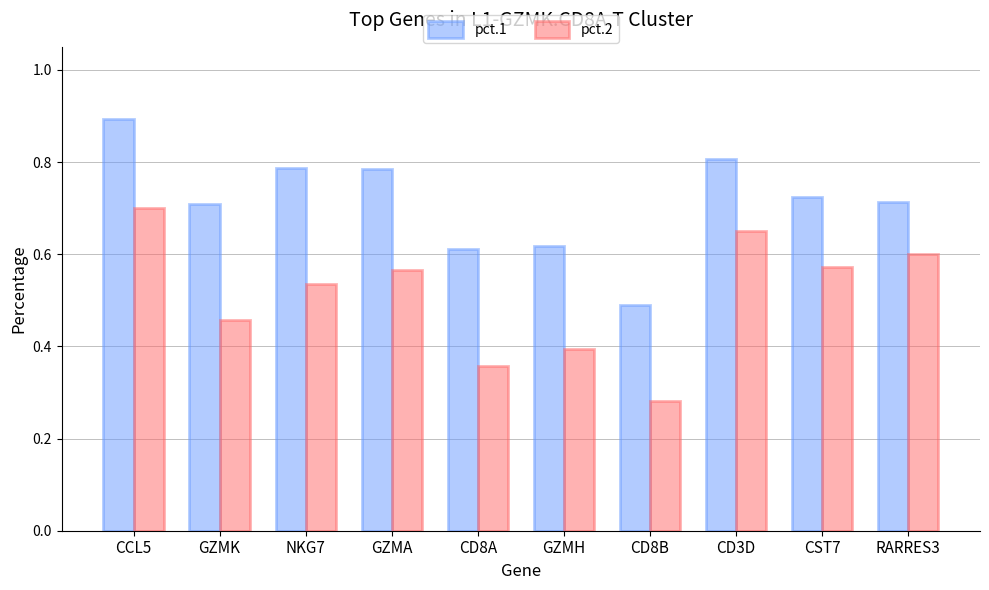

True or false: pct.1 has a value of 0.7 at GZMK.

True